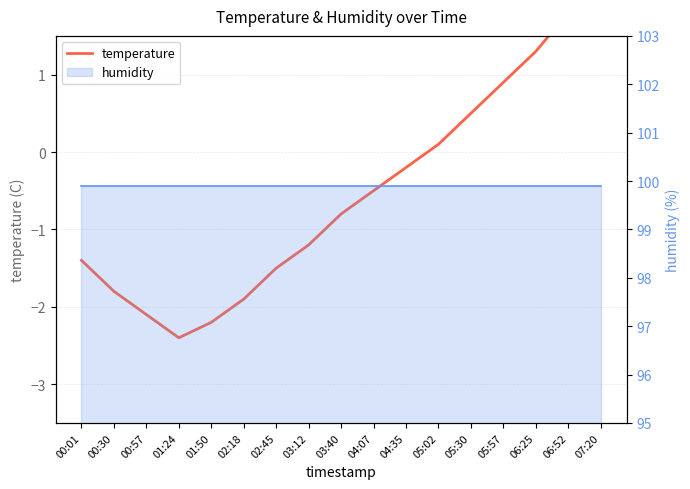

Reading left to right, list all the values displayed in this chart.

-1.4	-1.8	-2.1	-2.4	-2.2	-1.9	-1.5	-1.2	-0.8	-0.5	-0.2	0.1	0.5	0.9	1.3	1.8	2.3